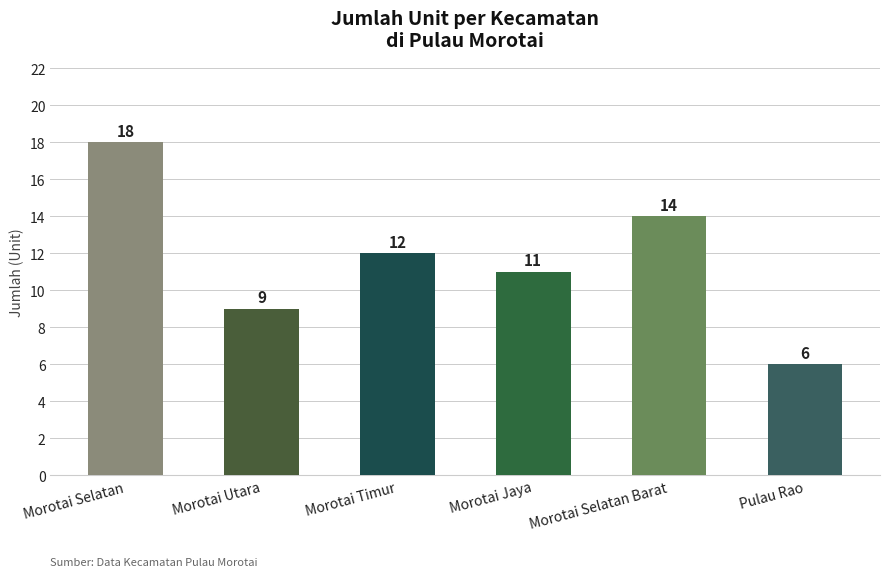

What is the ratio of the value at Pulau Rao to the value at Morotai Selatan?

0.3